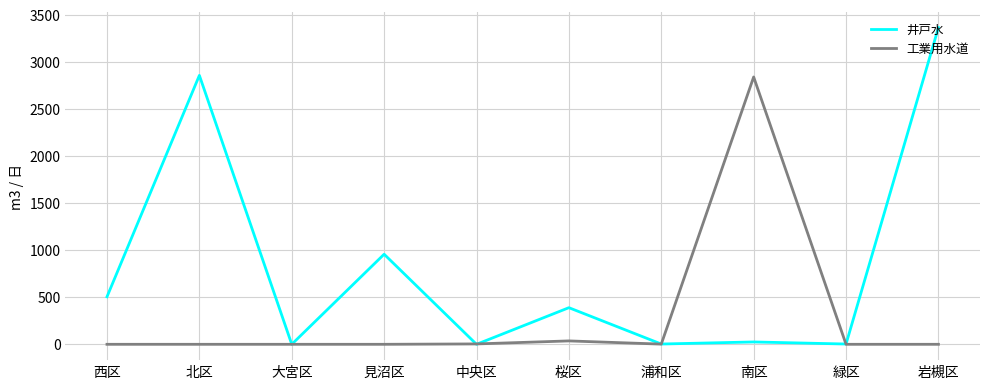

True or false: 井戸水 has a value of 119 at 西区.

False